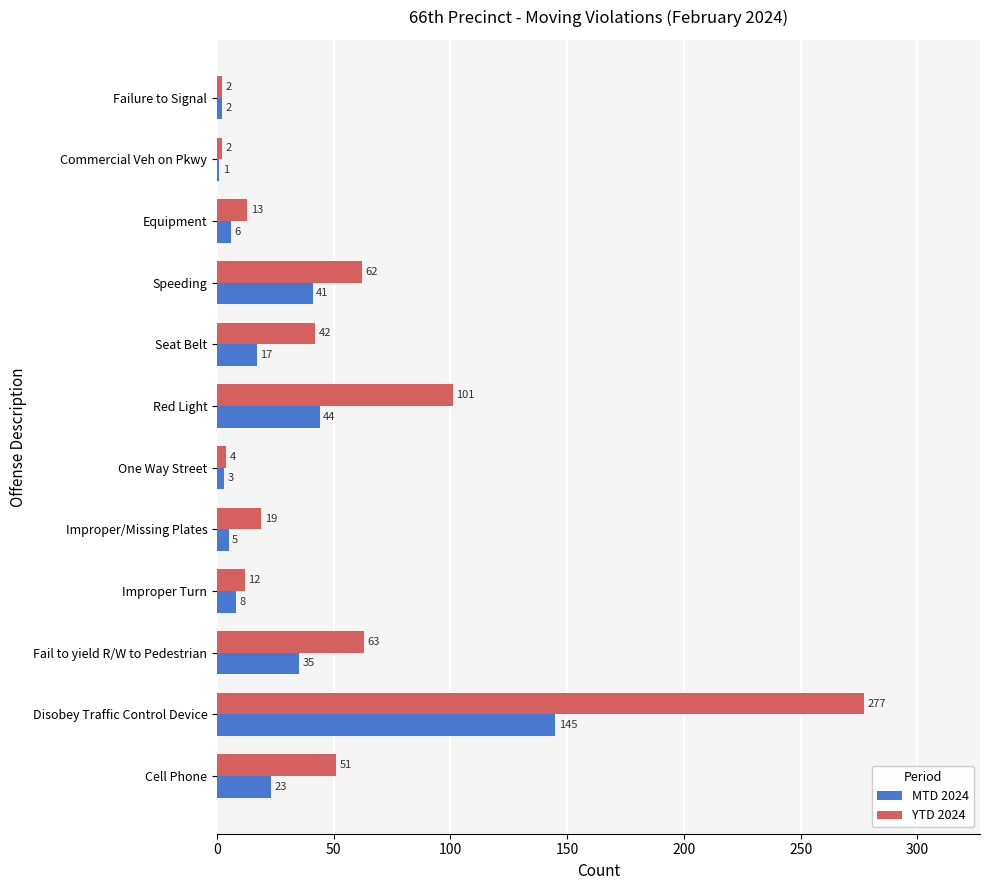

Which series has the largest total across all categories?

YTD 2024